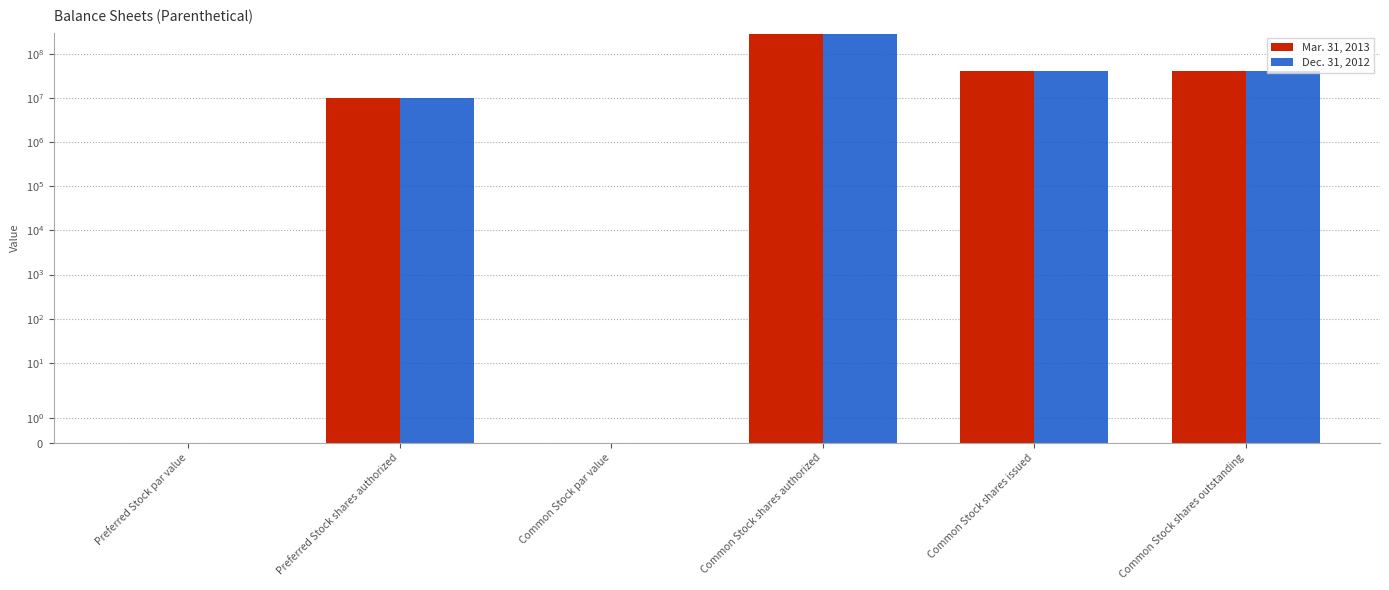

At Common Stock shares outstanding, list the series in order from smallest to largest.

Mar. 31, 2013, Dec. 31, 2012